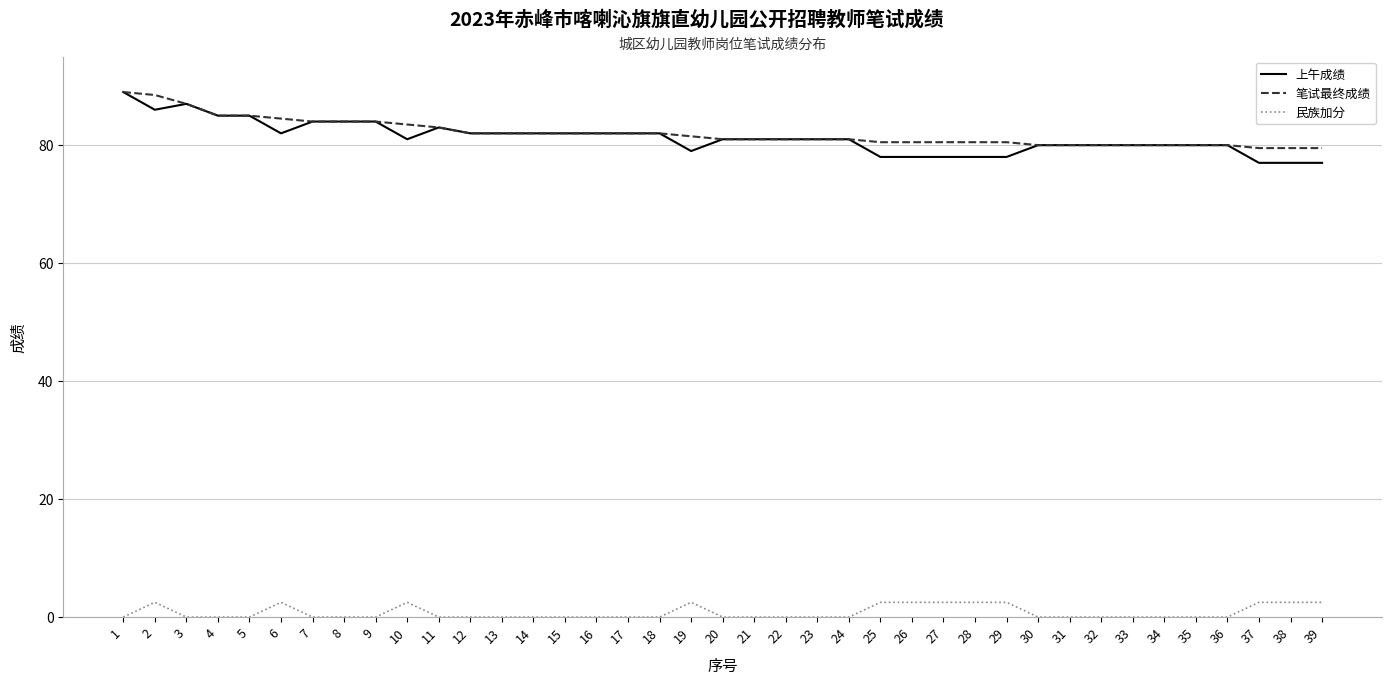

How many lines are shown in the chart?

3